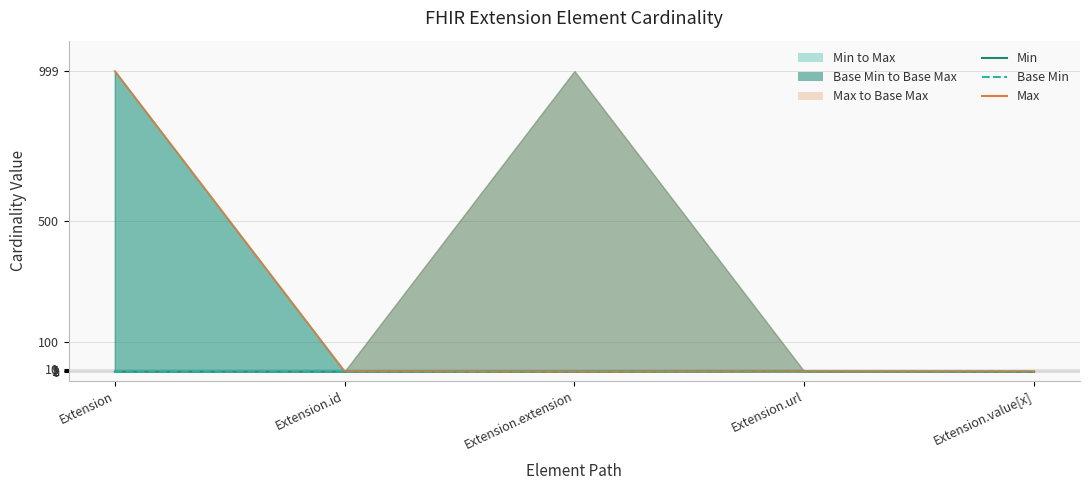

True or false: Max and Min intersect in this chart.

False